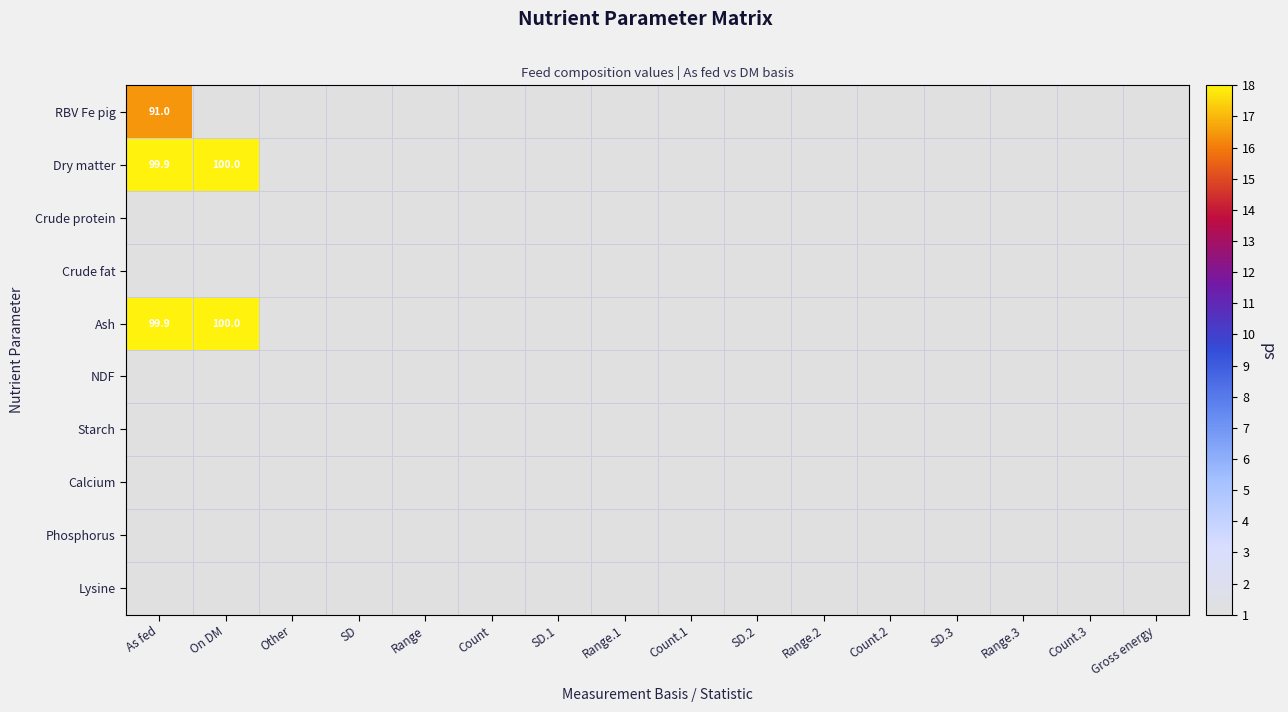

List the series in order of their peak value, highest first.

Dry matter, Ash, RBV Fe pig, Crude protein, Crude fat, NDF, Starch, Calcium, Phosphorus, Lysine